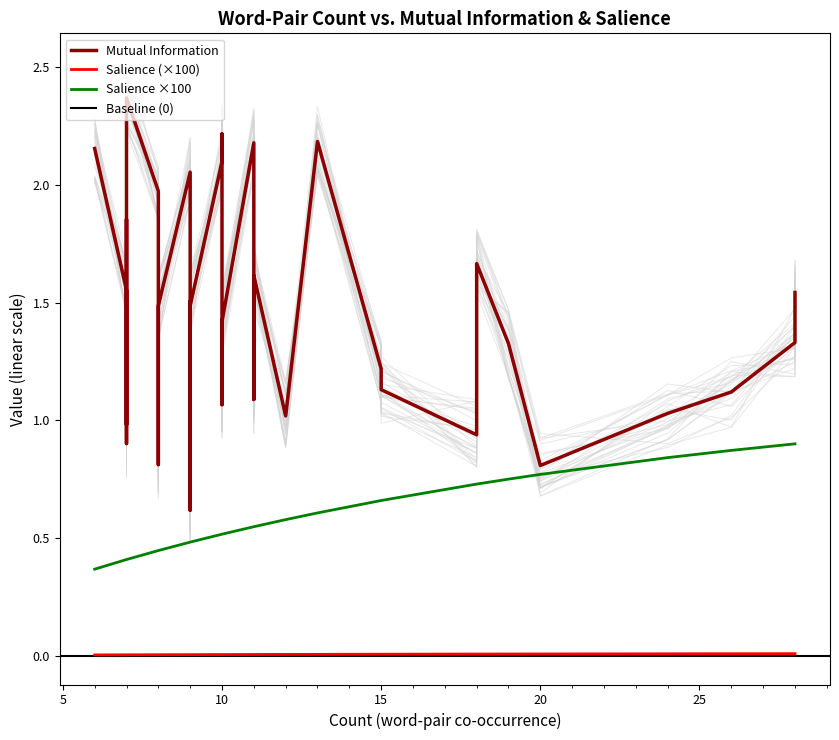

Reading left to right, extract all data points from this chart.

Mutual Information: 0=1.3	1=1.5	2=1.1	3=1.0	4=0.8	5=1.3	6=0.9	7=1.7	8=1.2	9=1.2	10=1.1	11=2.2	12=1.0	13=2.2	14=1.6	15=1.1	16=1.6	17=2.1	18=2.2	19=1.6	20=1.1	21=1.1	22=1.4	23=2.1	24=1.3	25=1.5	26=0.6	27=1.5	28=2.0	29=0.8	30=1.2	31=1.5	32=1.6	33=1.0	34=1.6	35=1.6	36=1.9	37=0.9	38=2.4	39=2.2
Salience: 0=0.0	1=0.0	2=0.0	3=0.0	4=0.0	5=0.0	6=0.0	7=0.0	8=0.0	9=0.0	10=0.0	11=0.0	12=0.0	13=0.0	14=0.0	15=0.0	16=0.0	17=0.0	18=0.0	19=0.0	20=0.0	21=0.0	22=0.0	23=0.0	24=0.0	25=0.0	26=0.0	27=0.0	28=0.0	29=0.0	30=0.0	31=0.0	32=0.0	33=0.0	34=0.0	35=0.0	36=0.0	37=0.0	38=0.0	39=0.0